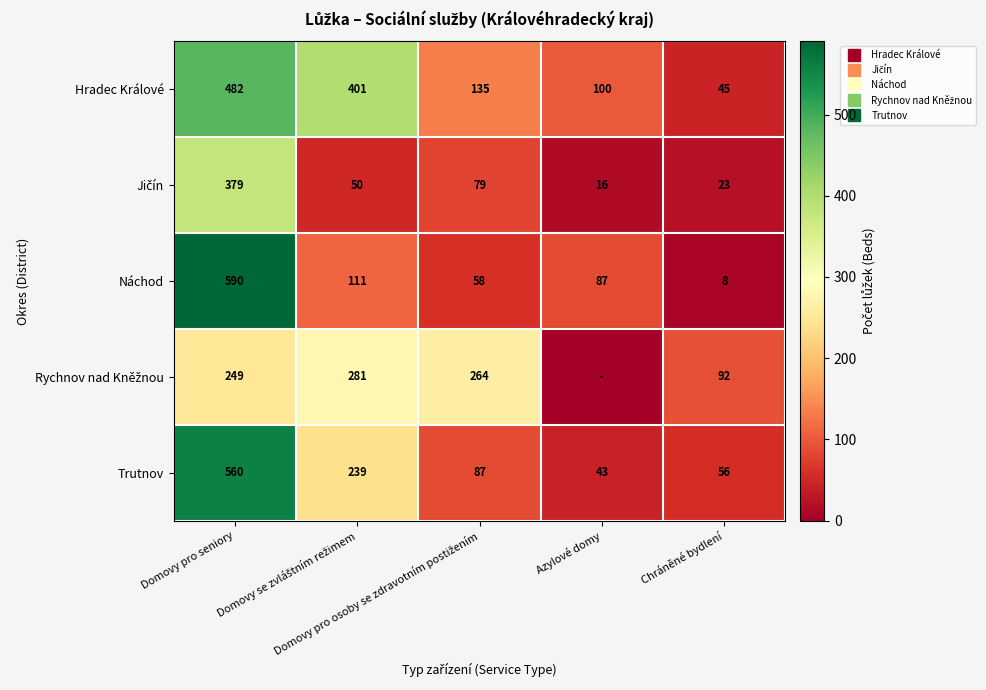

How many data points in Náchod are less than 87?

2